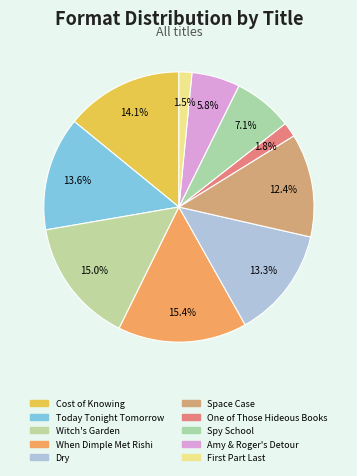

What is the largest slice in the pie chart?

When Dimple Met Rishi